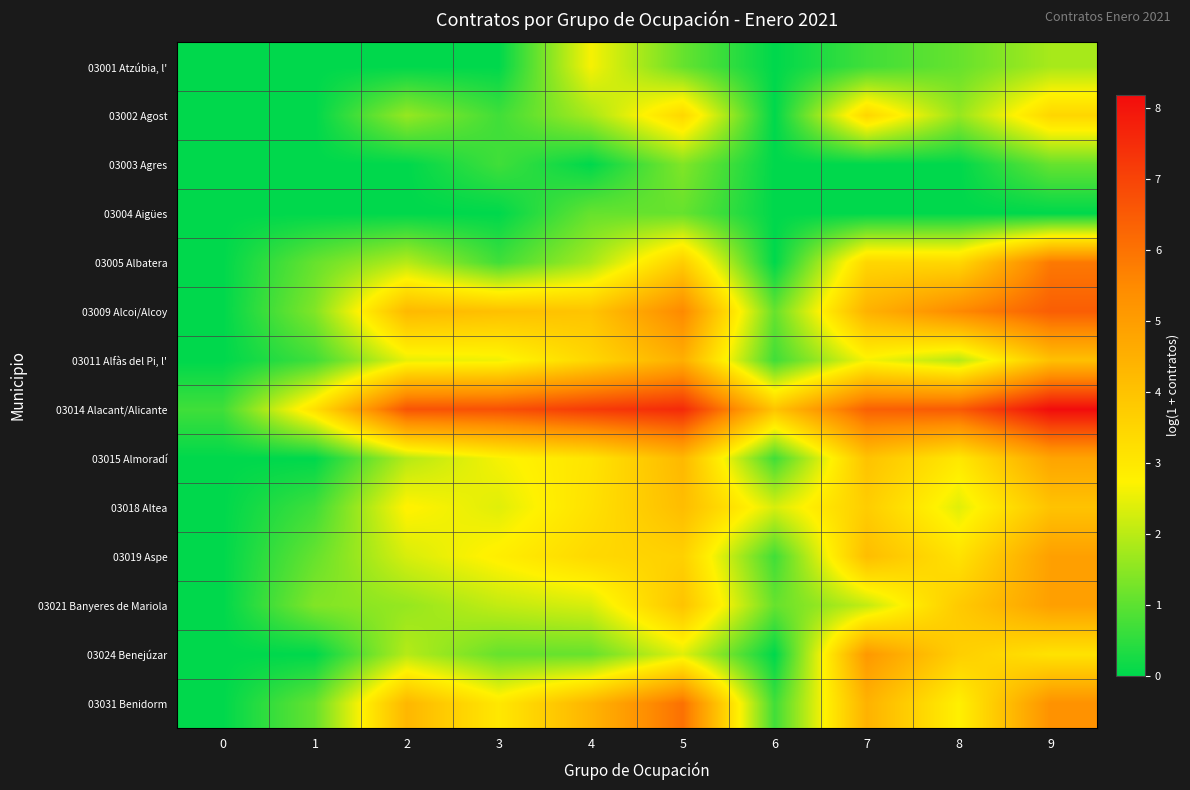

Which series changed the most between 0 and 3?

03014 Alacant/Alicante